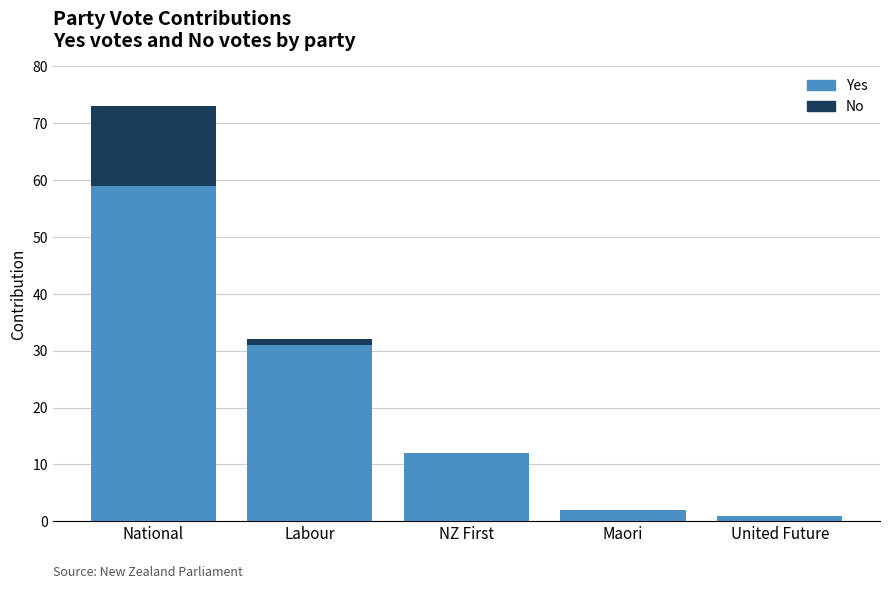

Reading left to right, list the values for the Yes series.

National=59	Labour=31	NZ First=12	Maori=2	United Future=1